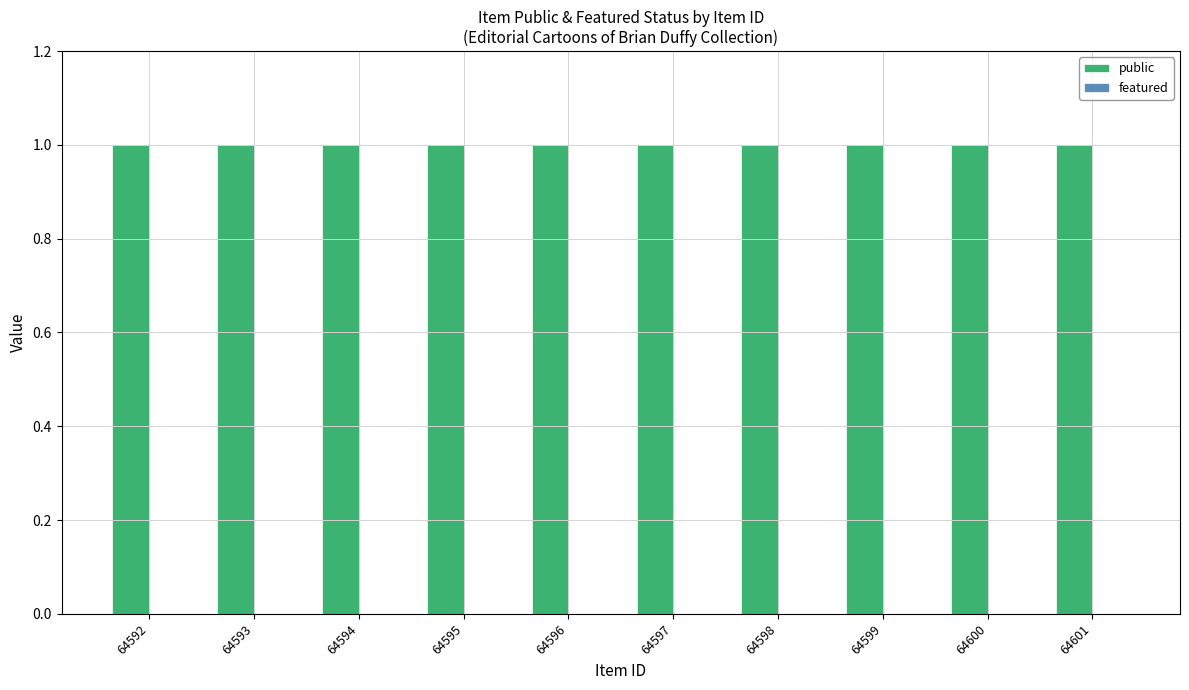

At which label does public reach its peak?

64592